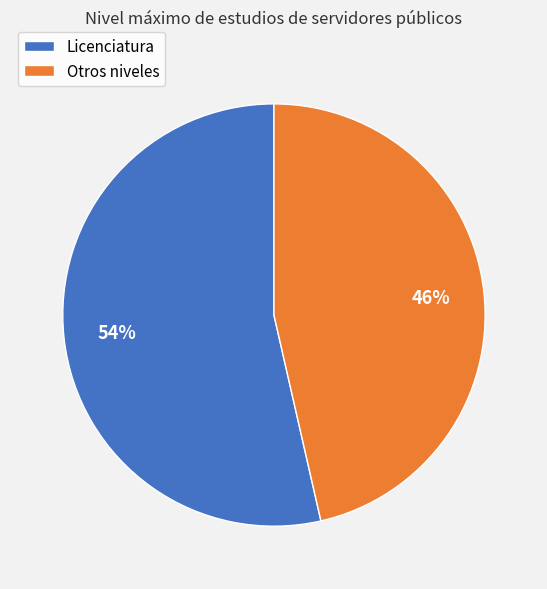

Which slice is the largest?

Licenciatura